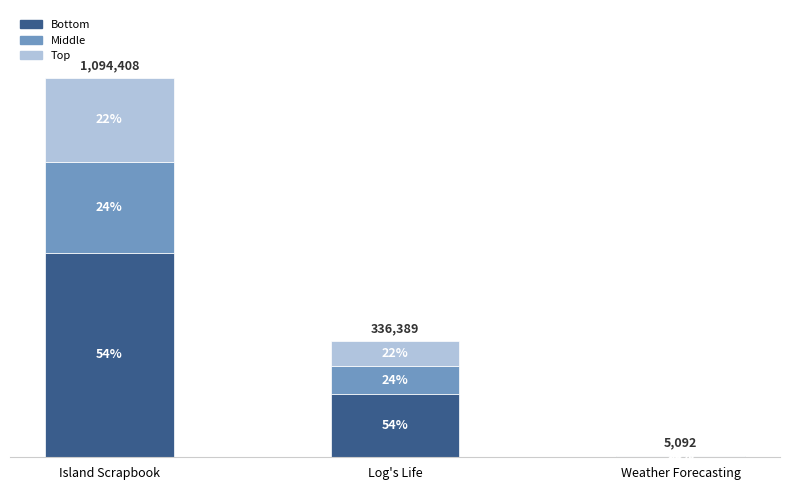

Does the chart contain stacked bars?

Yes